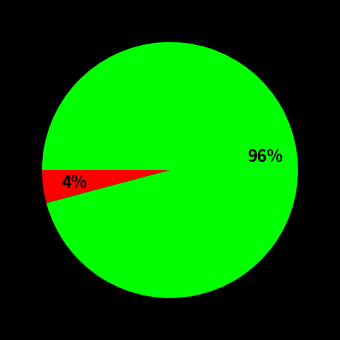

Is there a majority slice in this chart?

Yes